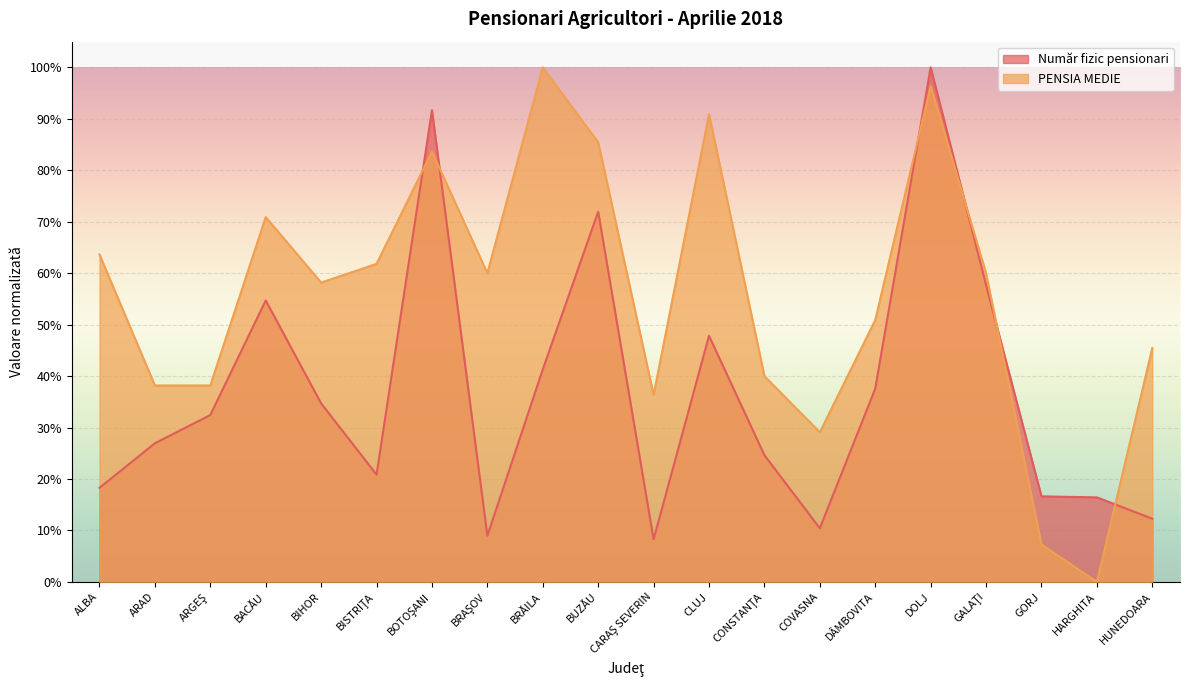

Which series has the largest total across all categories?

PENSIA MEDIE